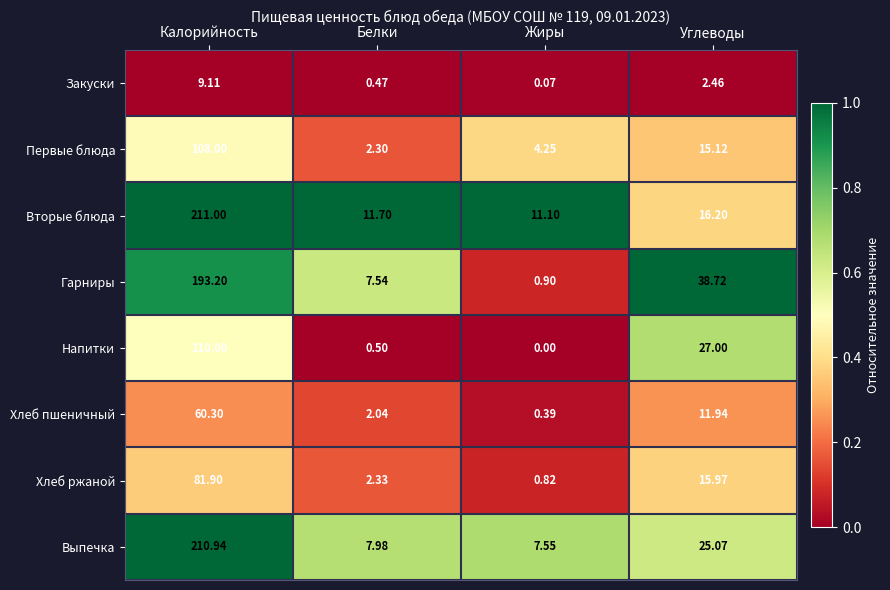

Which category has the lowest value in the Первые блюда series?

Белки